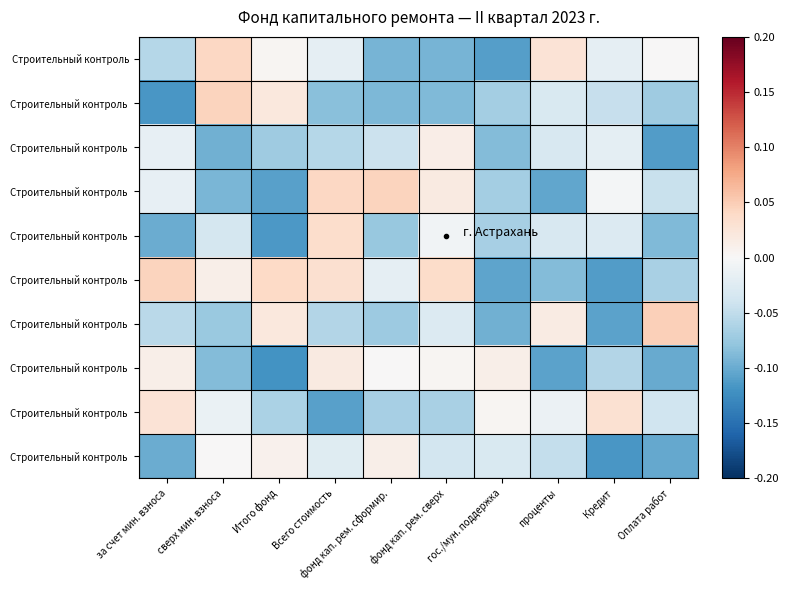

What is the spread (max minus min) of values at сверх мин. взноса?

0.1